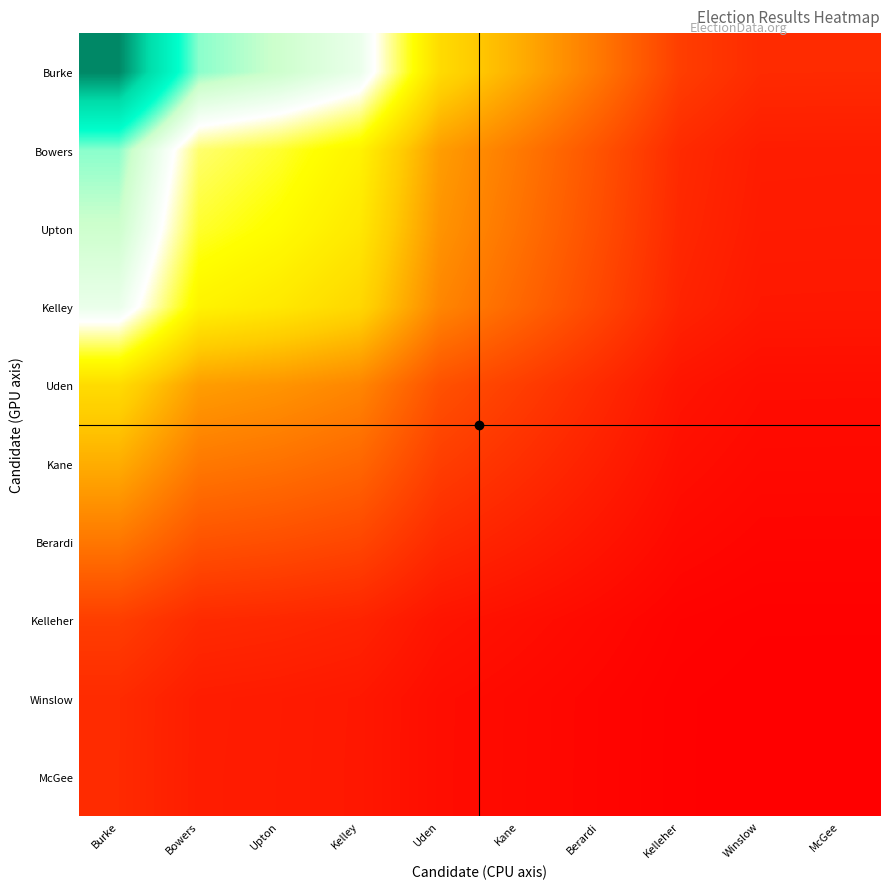

Which series has the widest spread of values?

Burke